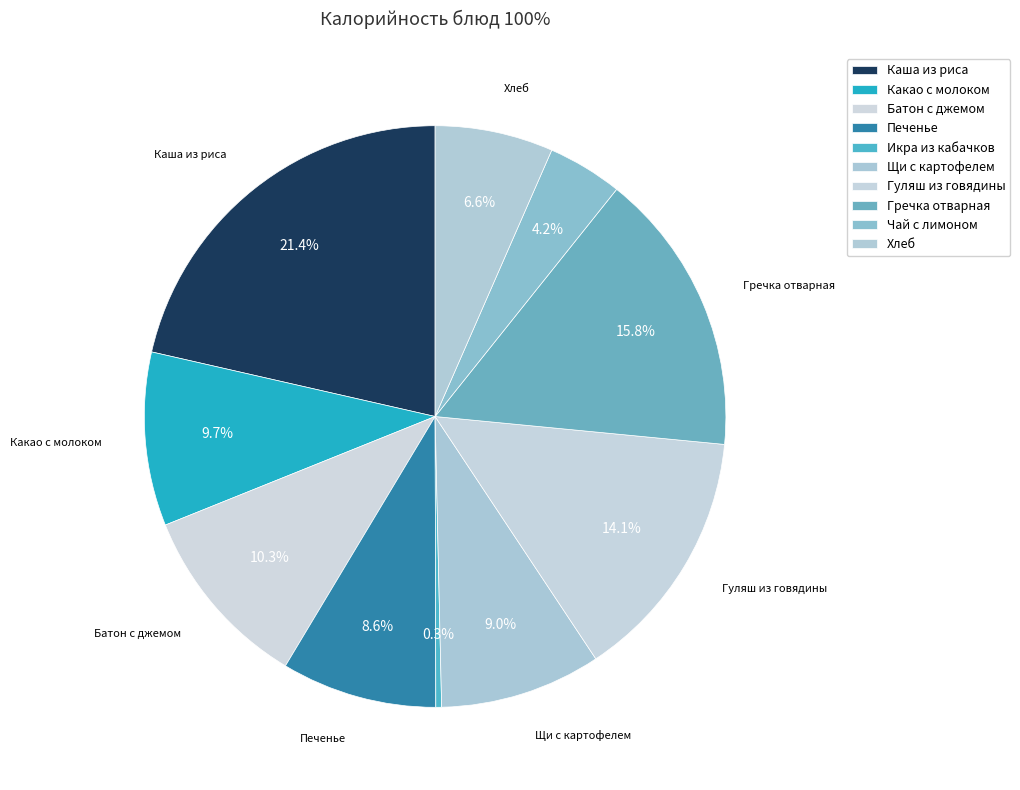

Do Чай с лимоном and Икра из кабачков together represent more than half of the pie?

No